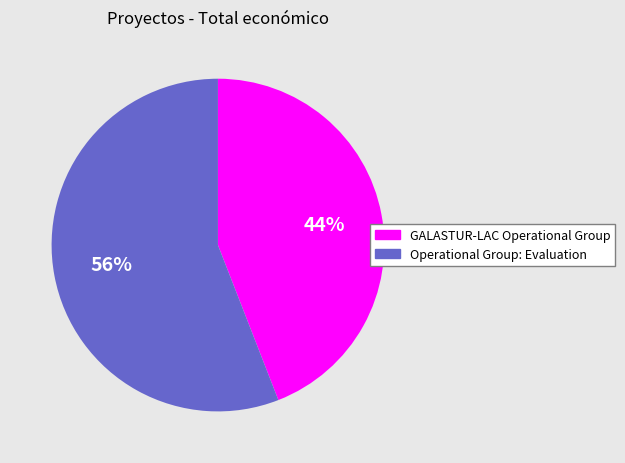

Between Operational Group: Evaluation and GALASTUR-LAC Operational Group, which is larger?

Operational Group: Evaluation